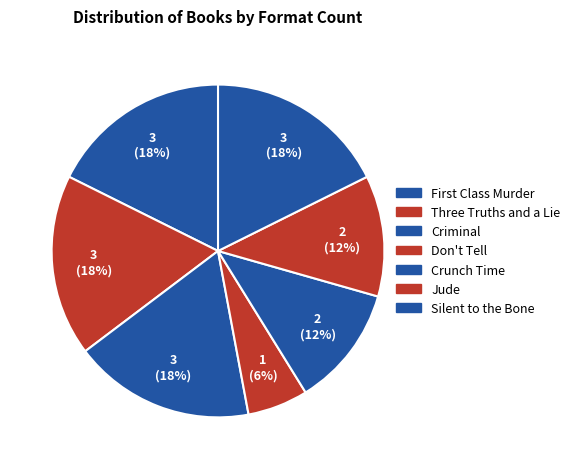

Which has a higher value, Three Truths and a Lie or Crunch Time?

Three Truths and a Lie